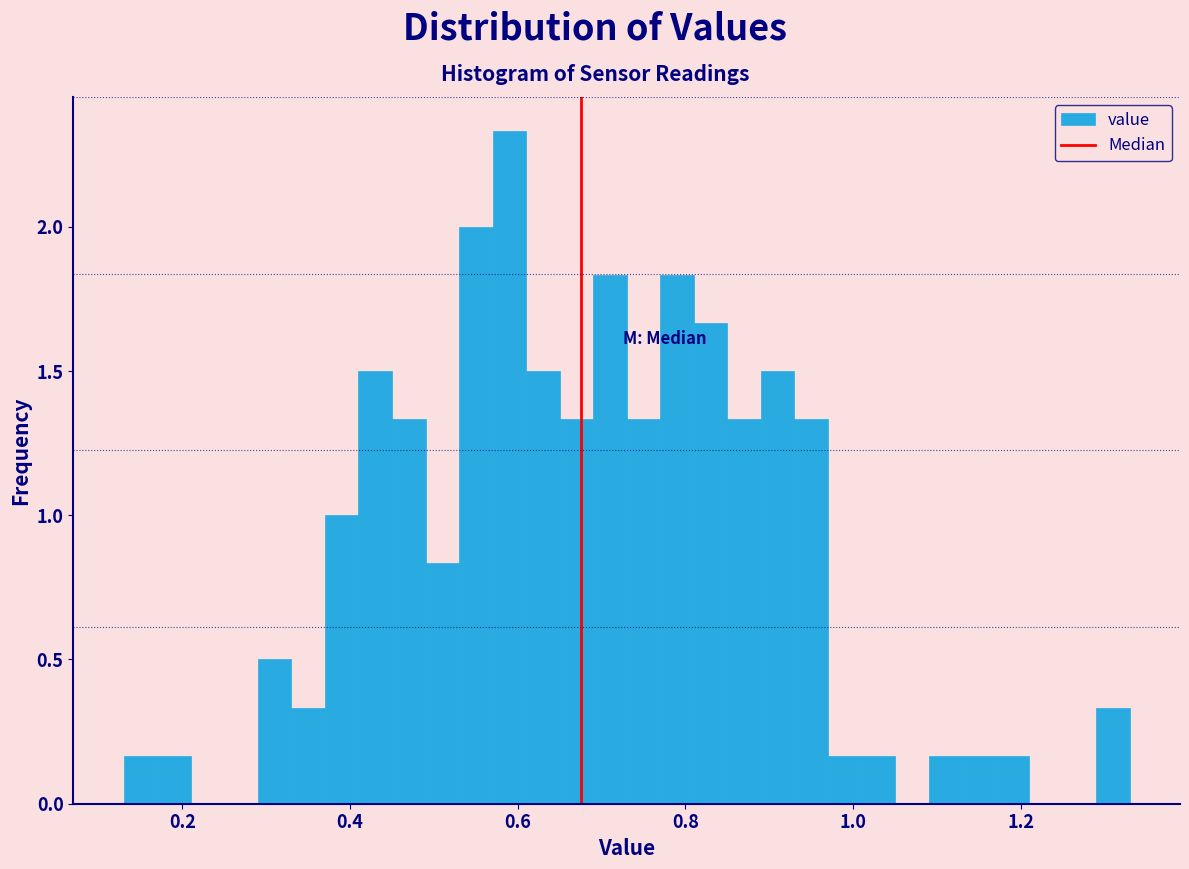

Read against the x-axis, roughly where is the centre of the tallest bar?

0.60